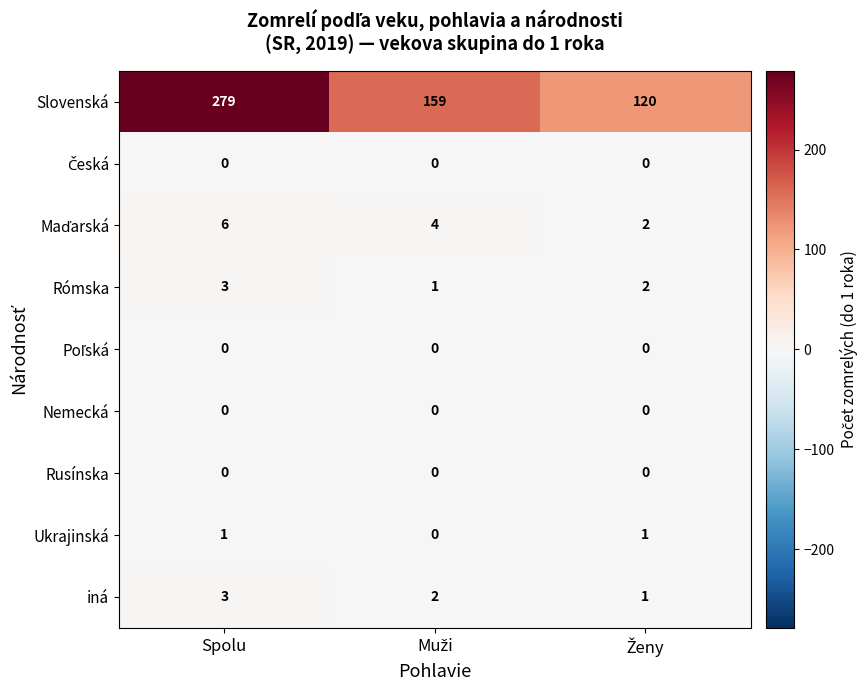

Count the number of data series in this chart.

9